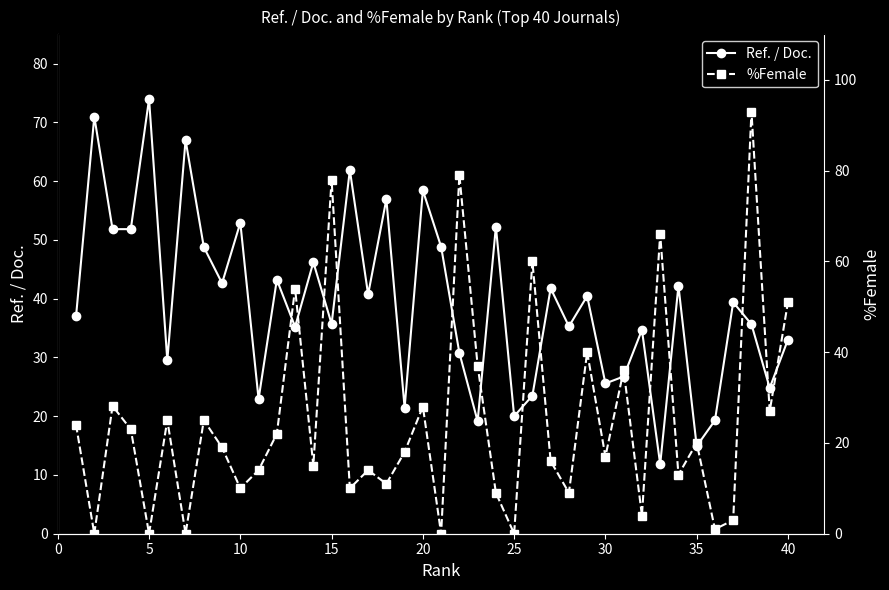

Read the Ref. / Doc. value at 10.

52.9